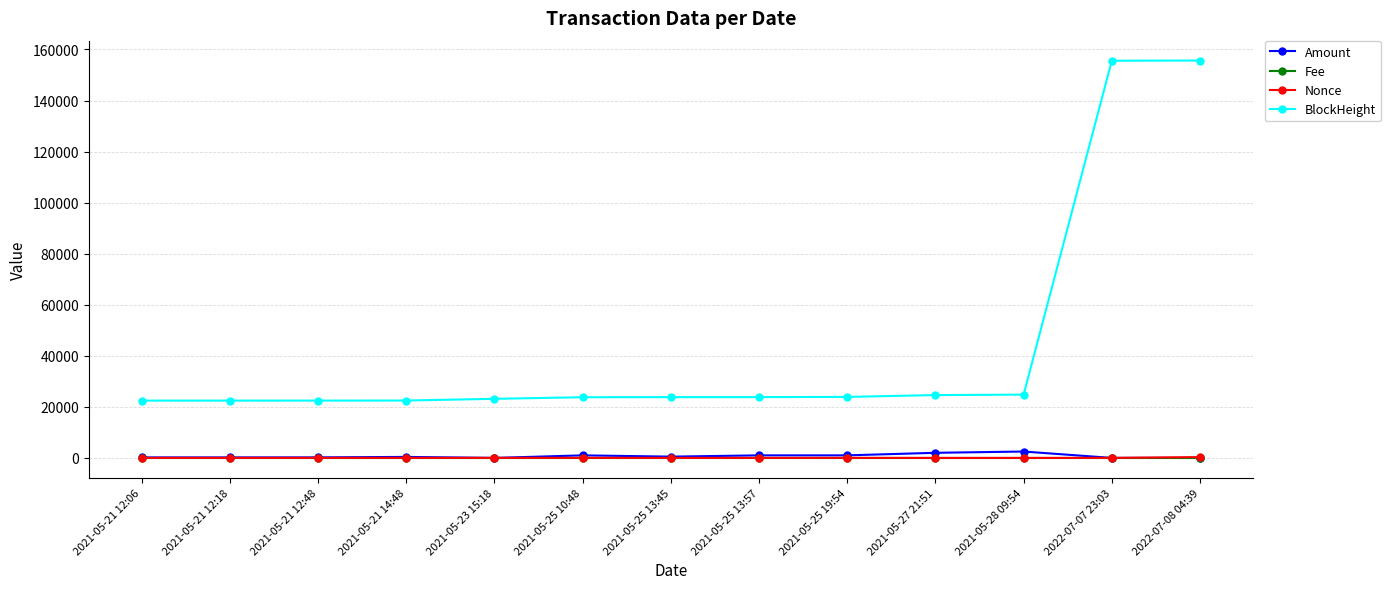

At how many categories does at least one series exceed 42726?

2